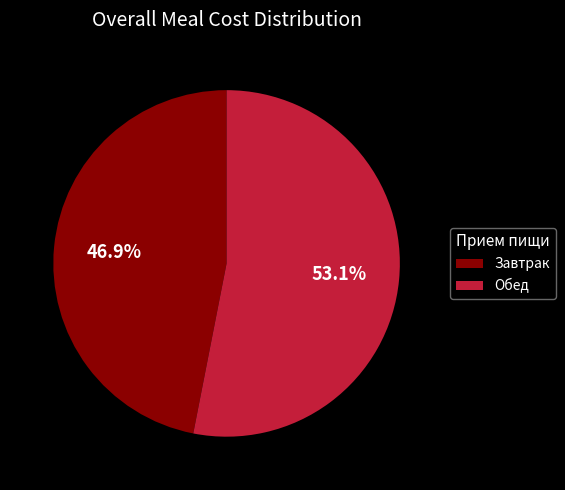

Which category has the smallest portion of the pie?

Завтрак